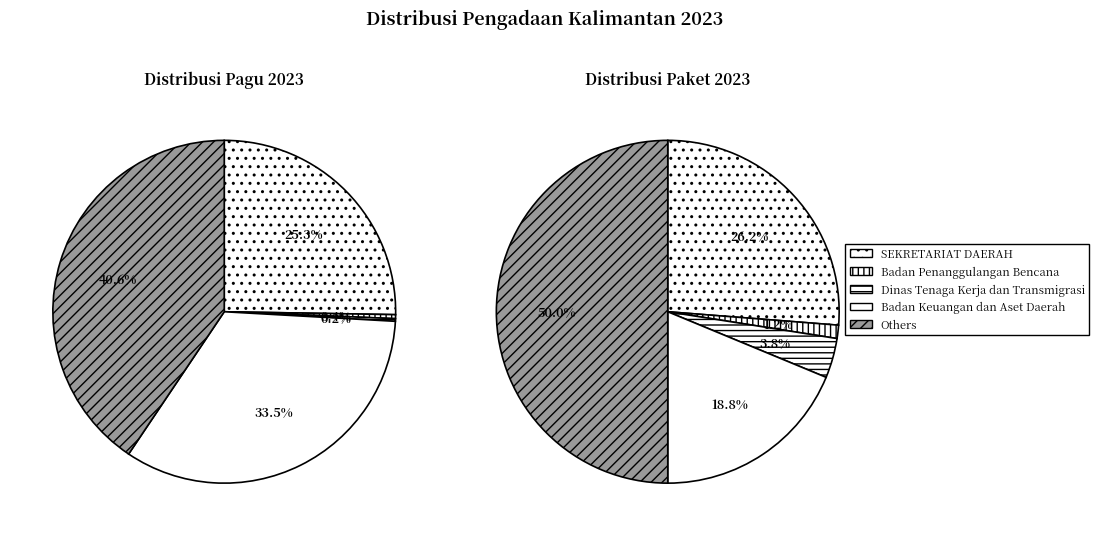

What percentage is NOT represented by Dinas Tenaga Kerja?

99.3%